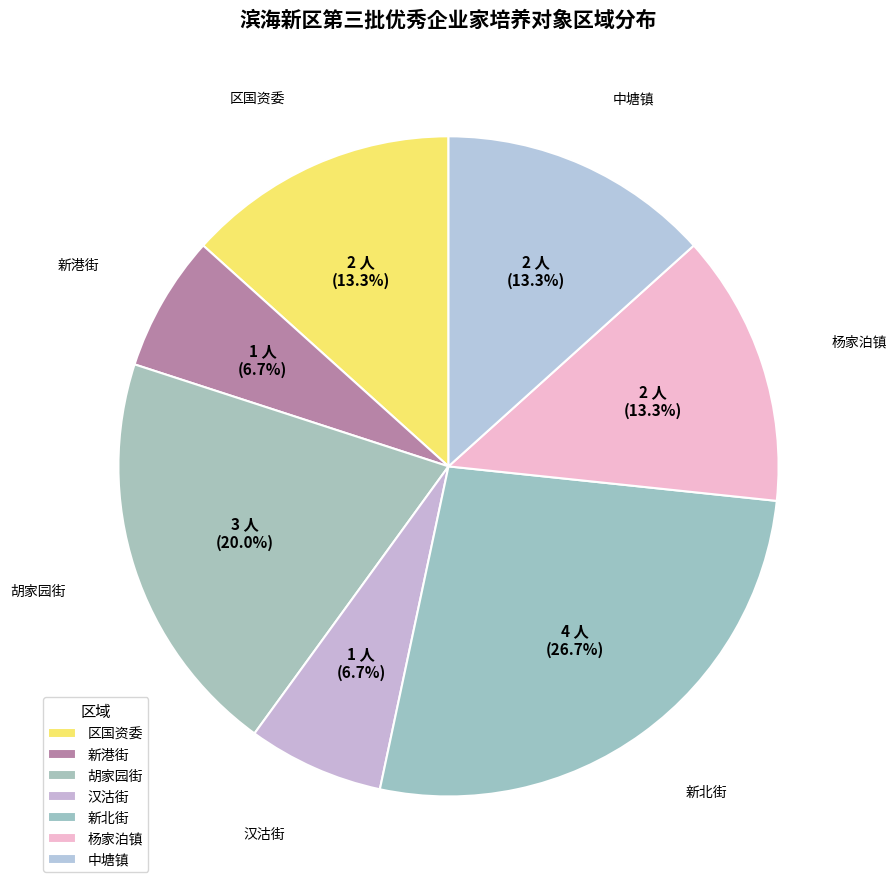

Between 胡家园街 and 杨家泊镇, which is larger?

胡家园街